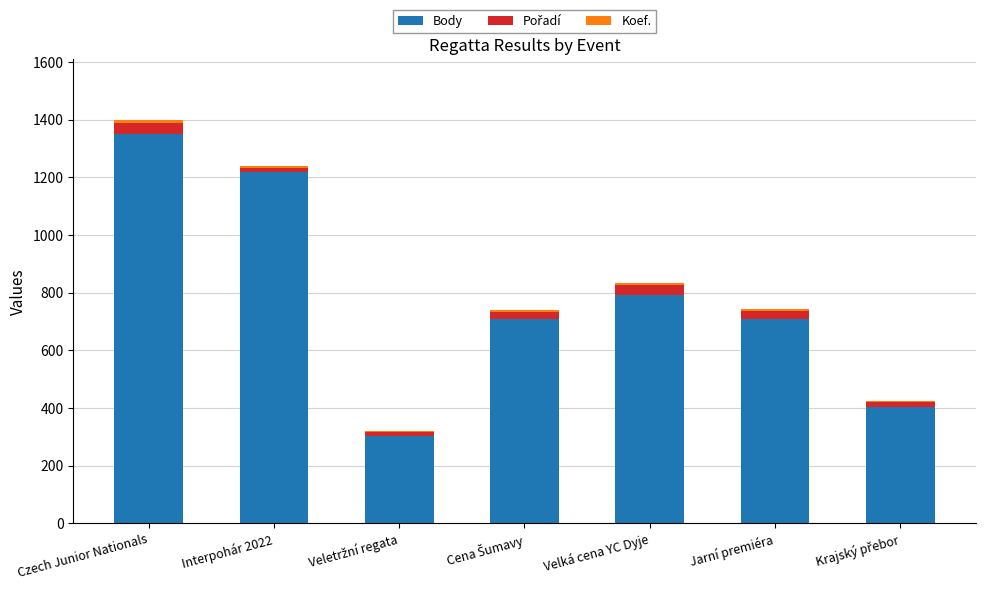

What is the highest value of the Body series?

1351